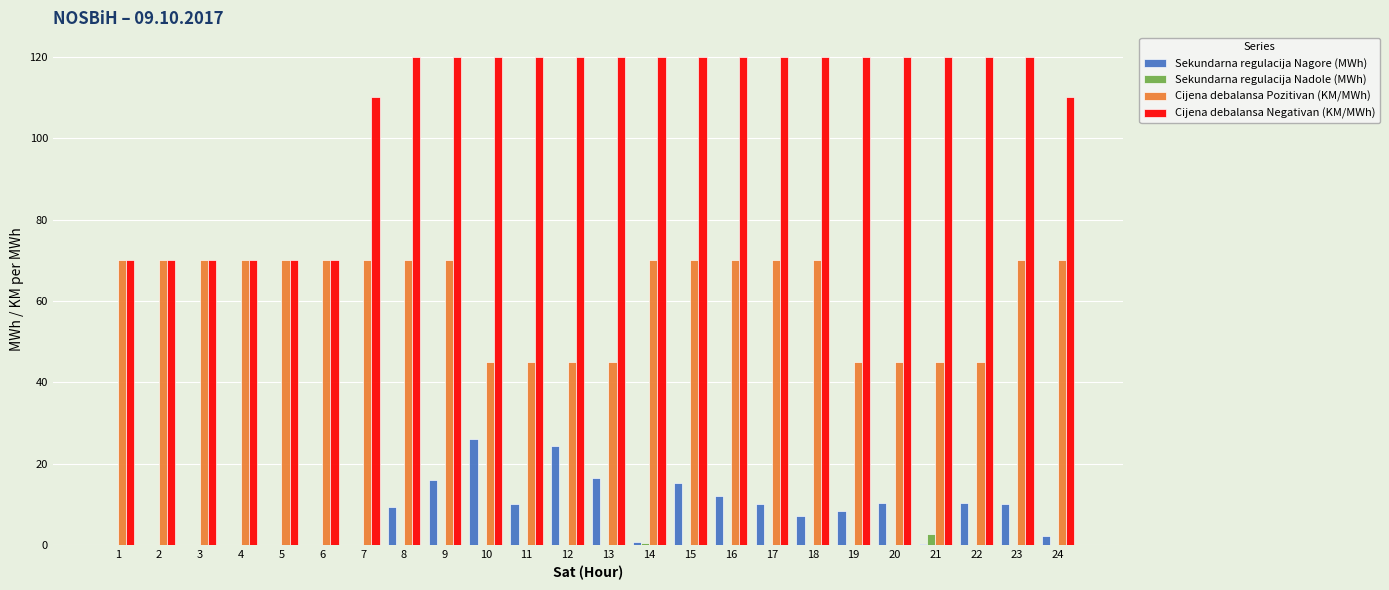

Between 1 and 18, which series saw the biggest shift?

Cijena debalansa Negativan (KM/MWh)